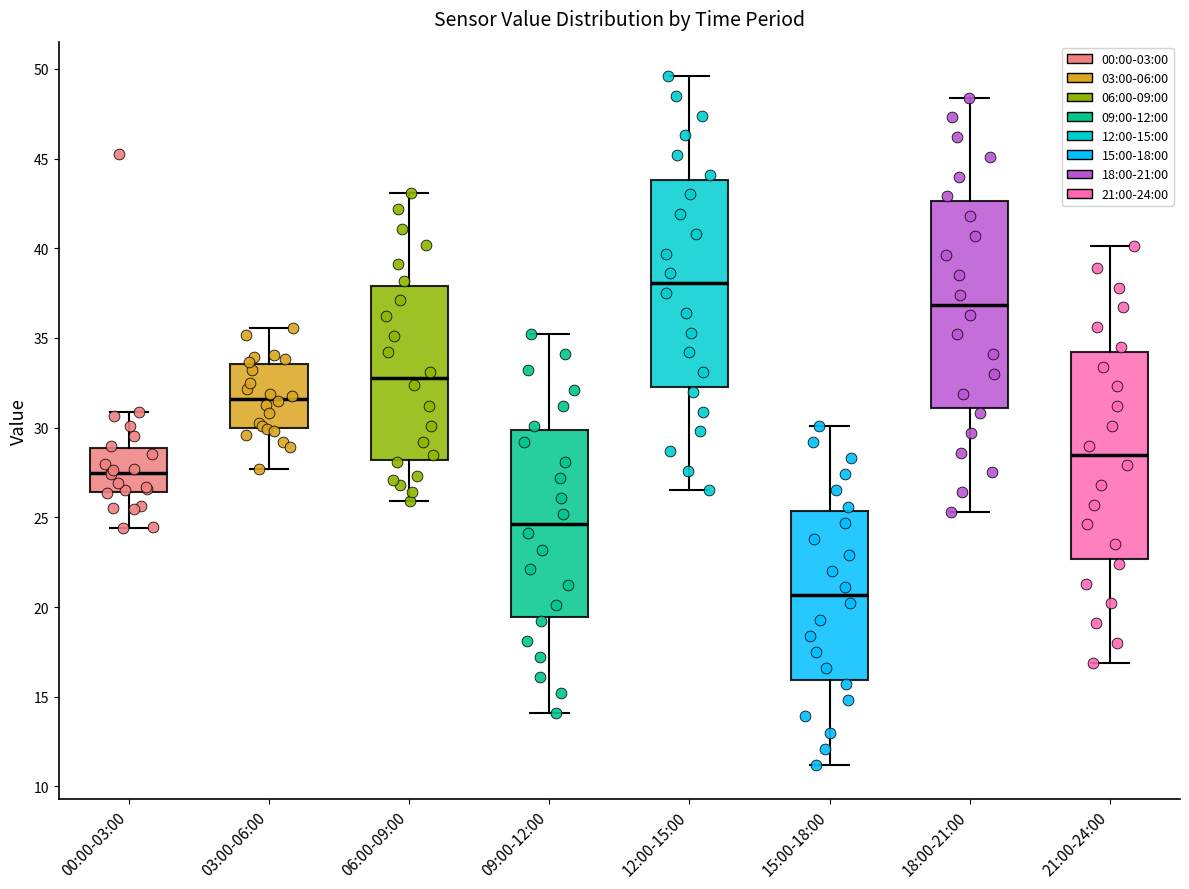

Reading left to right, read every box against the y-axis: the position of its median line, the range the box covers, and the ends of its whiskers. The values are not printed on the chart, so give them approximately, as read against the axis.

00:00-03:00: median 27.5, box 26.5 to 29.0, whiskers 24.5 to 31.0
03:00-06:00: median 31.5, box 30.0 to 33.5, whiskers 27.5 to 35.5
06:00-09:00: median 33.0, box 28.0 to 38.0, whiskers 26.0 to 43.0
09:00-12:00: median 24.5, box 19.5 to 30.0, whiskers 14.0 to 35.0
12:00-15:00: median 38.0, box 32.5 to 44.0, whiskers 26.5 to 49.5
15:00-18:00: median 20.5, box 16.0 to 25.5, whiskers 11.0 to 30.0
18:00-21:00: median 37.0, box 31.0 to 42.5, whiskers 25.5 to 48.5
21:00-24:00: median 28.5, box 22.5 to 34.0, whiskers 17.0 to 40.0